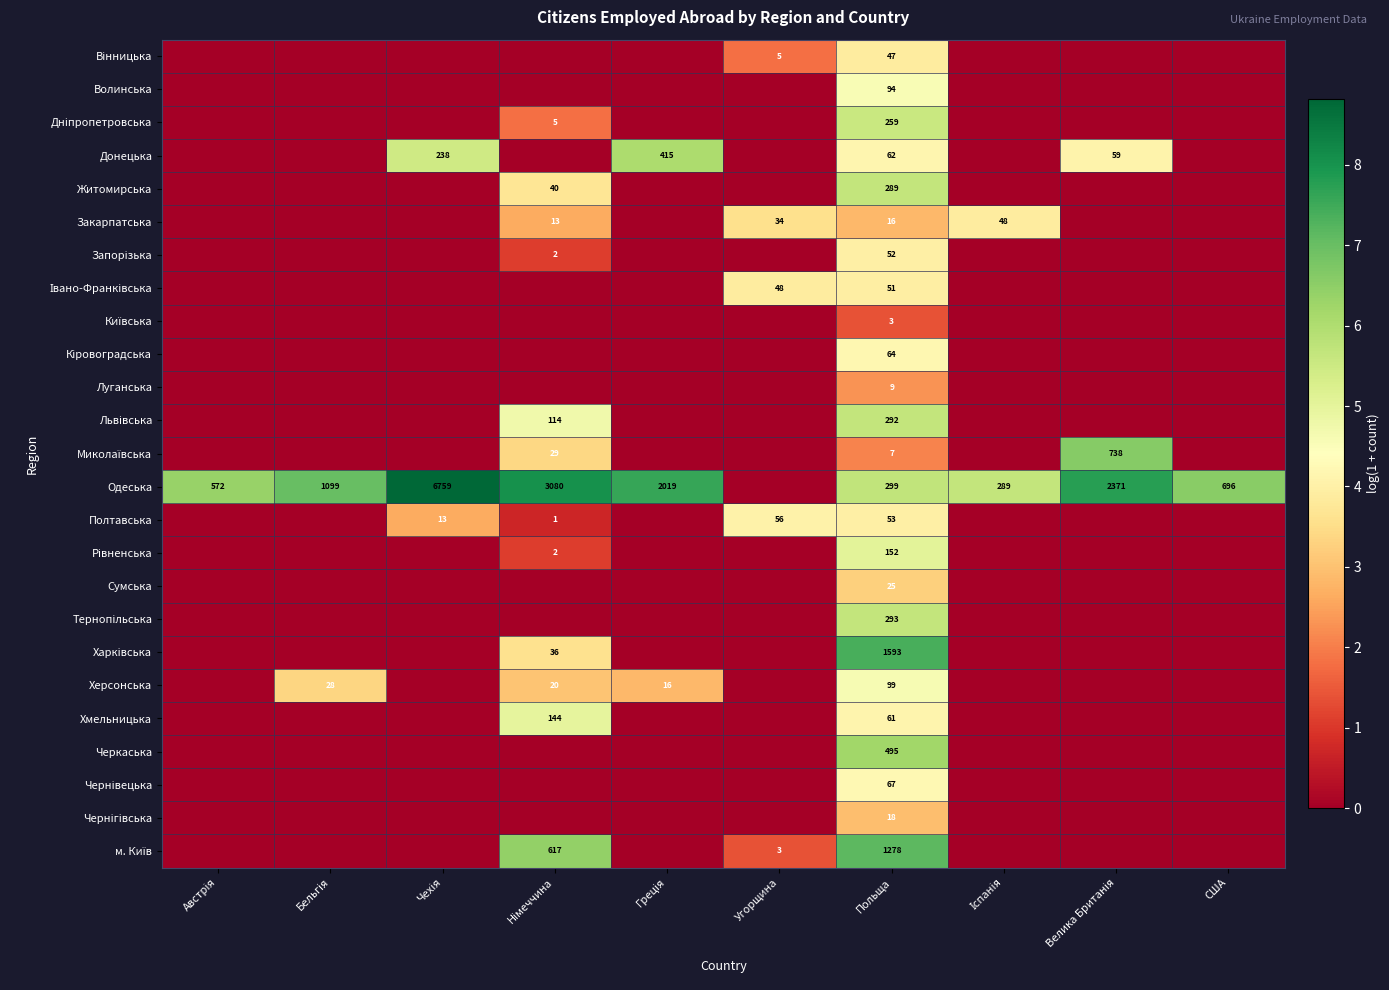

What is the total value across all series at Польща?

5678